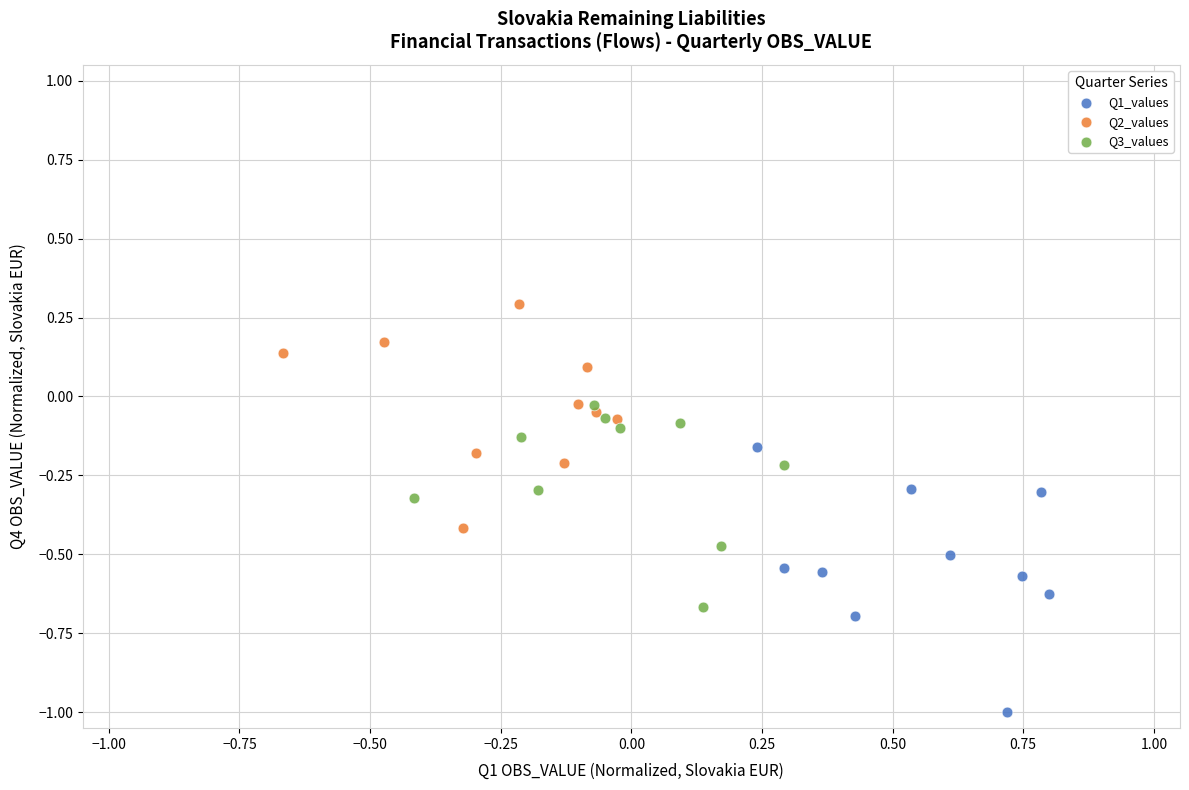

Which series has the widest spread of Y values?

Q1_values